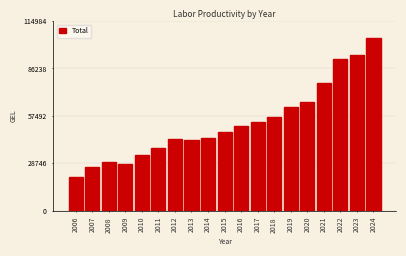

Reading right to left, transcribe all the data shown in this chart.

2024=104531	2023=94540	2022=92092	2021=77411	2020=65676	2019=62753	2018=56726	2017=53952	2016=51226	2015=47857	2014=44024	2013=42756	2012=43219	2011=38232	2010=33443	2009=28398	2008=29344	2007=26703	2006=20534